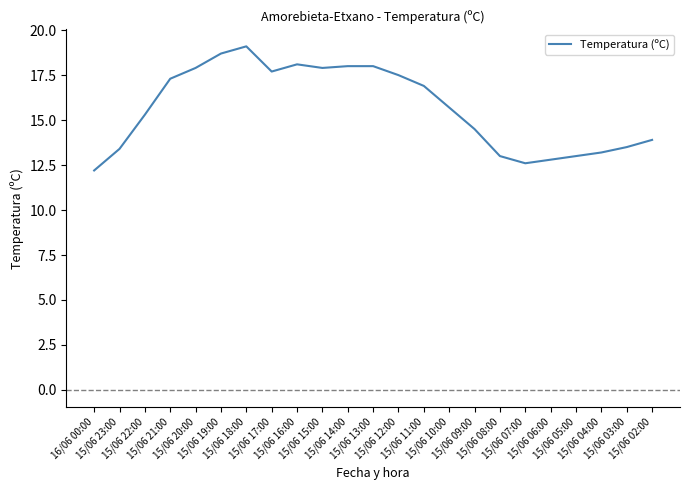

What is the greatest value displayed?

19.1